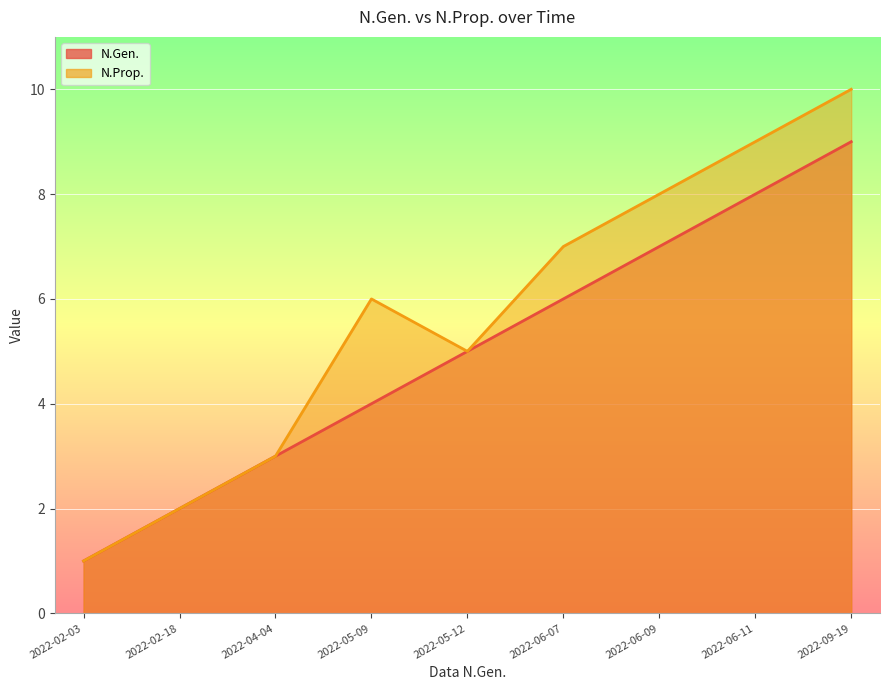

What is the difference between the maximum and minimum values in the N.Gen. series?

8